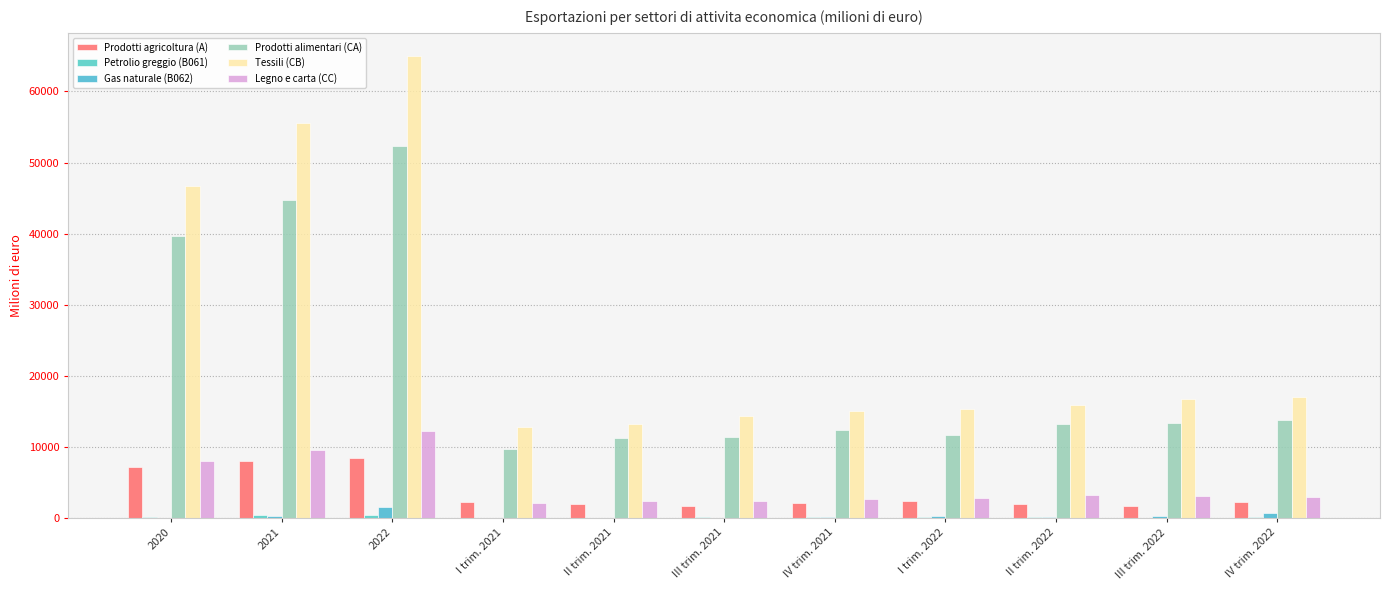

Is it true that Petrolio greggio (B061) equals 115.9 at I trim. 2022?

True